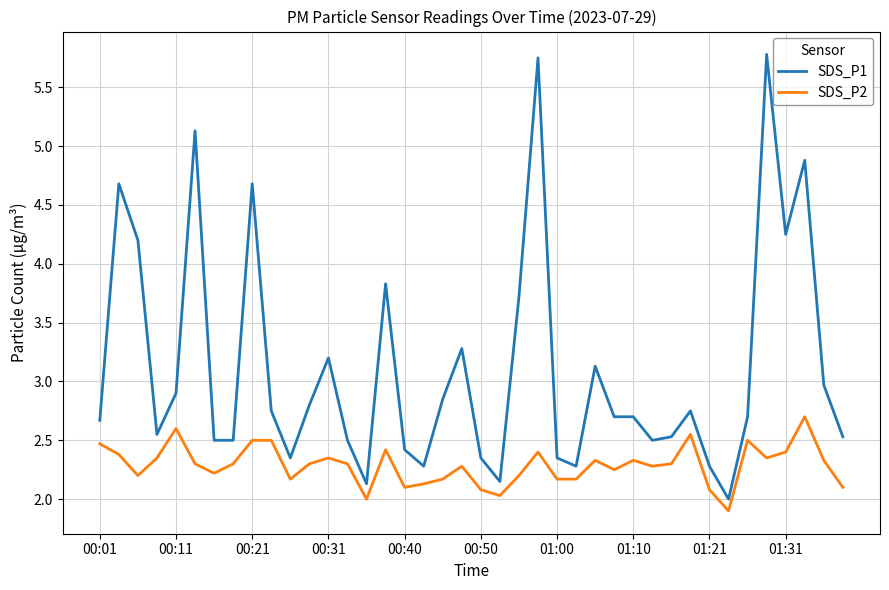

What is the difference between the maximum and minimum values in the SDS_P2 series?

0.8